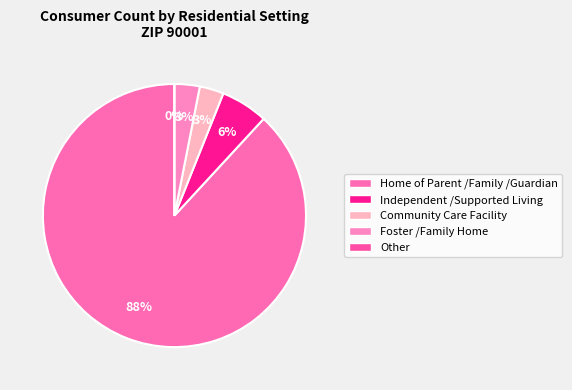

Between Community Care Facility and Independent /Supported Living, which is larger?

Independent /Supported Living